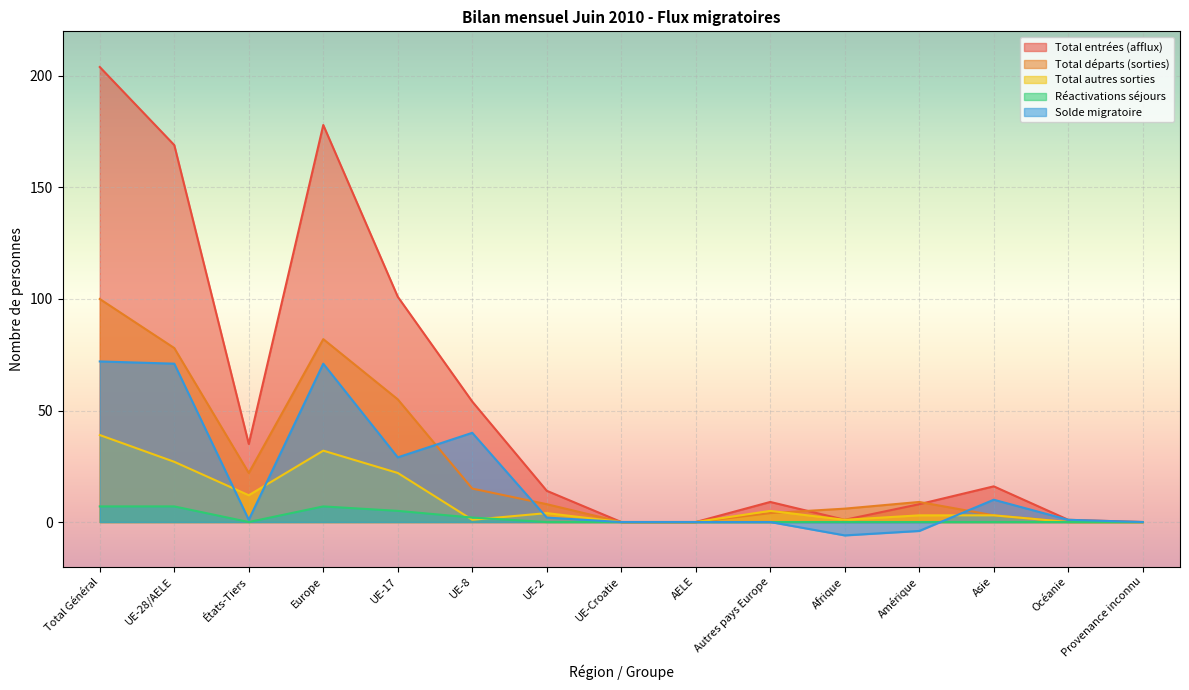

Does the chart display data point markers on the line(s)?

No